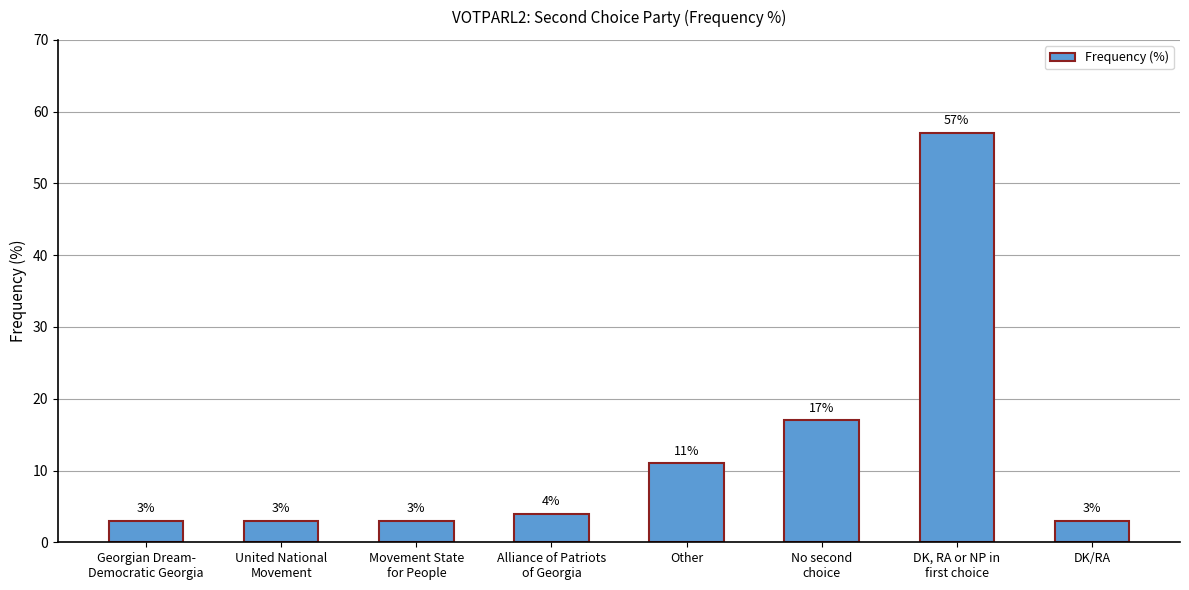

Reading left to right, what are all the values shown in this chart?

3	3	3	4	11	17	57	3